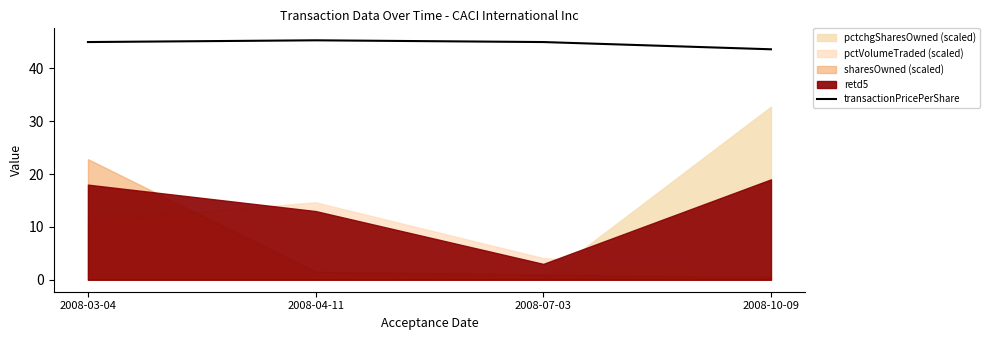

True or false: the data shows 45.3 at 2008-04-11.

True